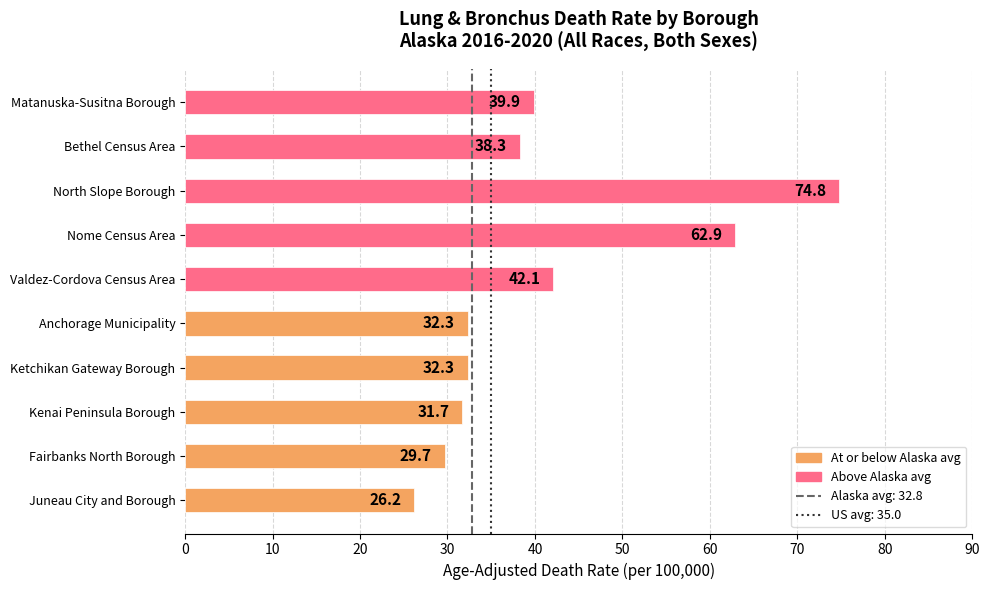

At which label is the value closest to 50?

Valdez-Cordova Census Area